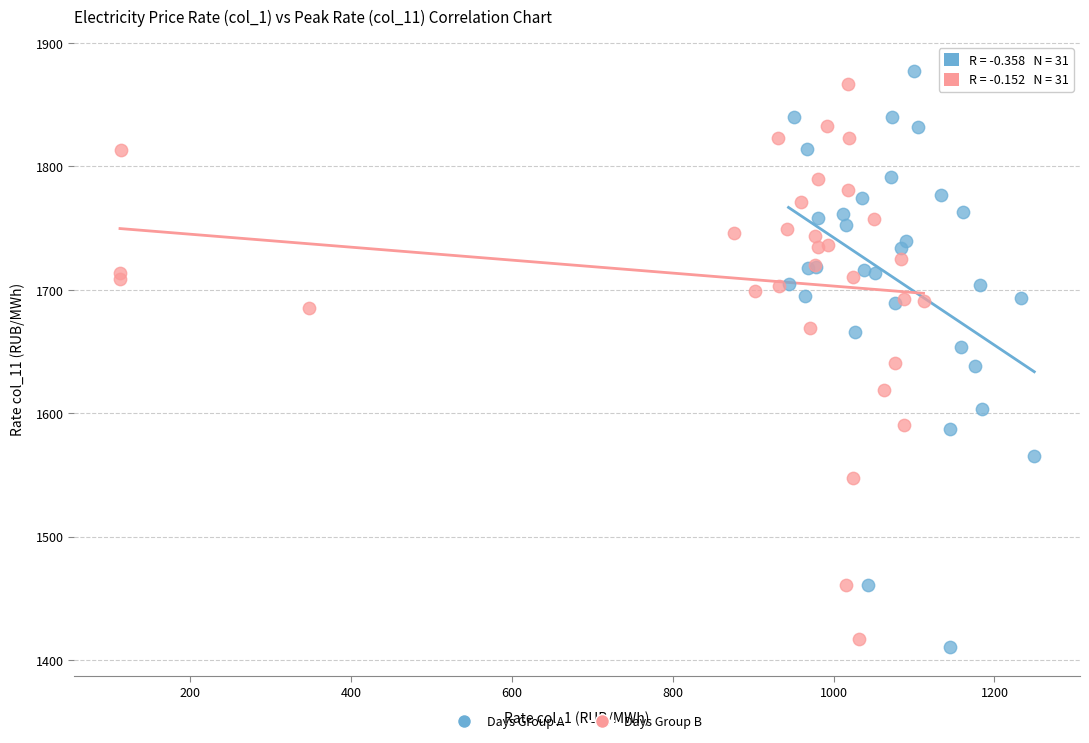

Which series contains the lowest Y value?

Days Group A